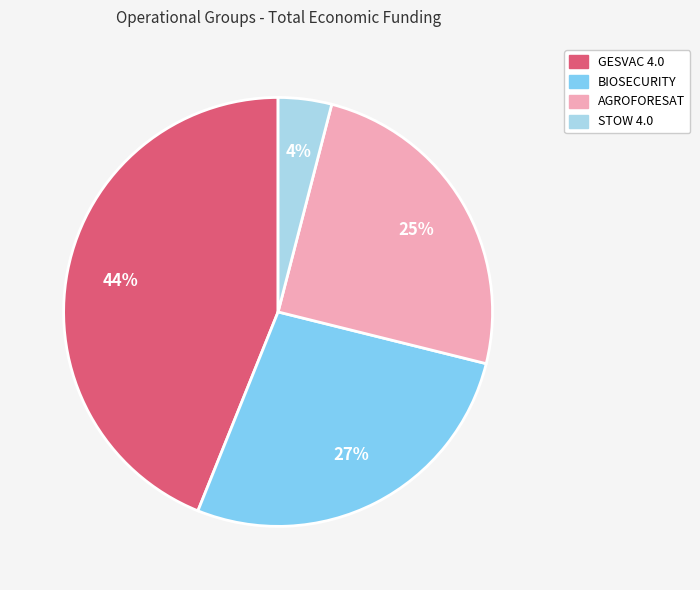

To the nearest percent, what is the combined percentage of AGROFORESAT and BIOSECURITY?

52%